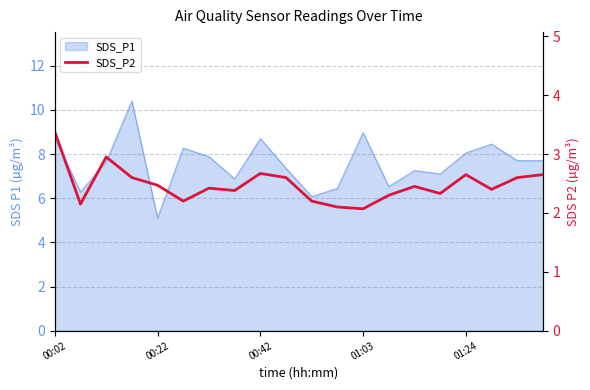

How many lines are shown in the chart?

1